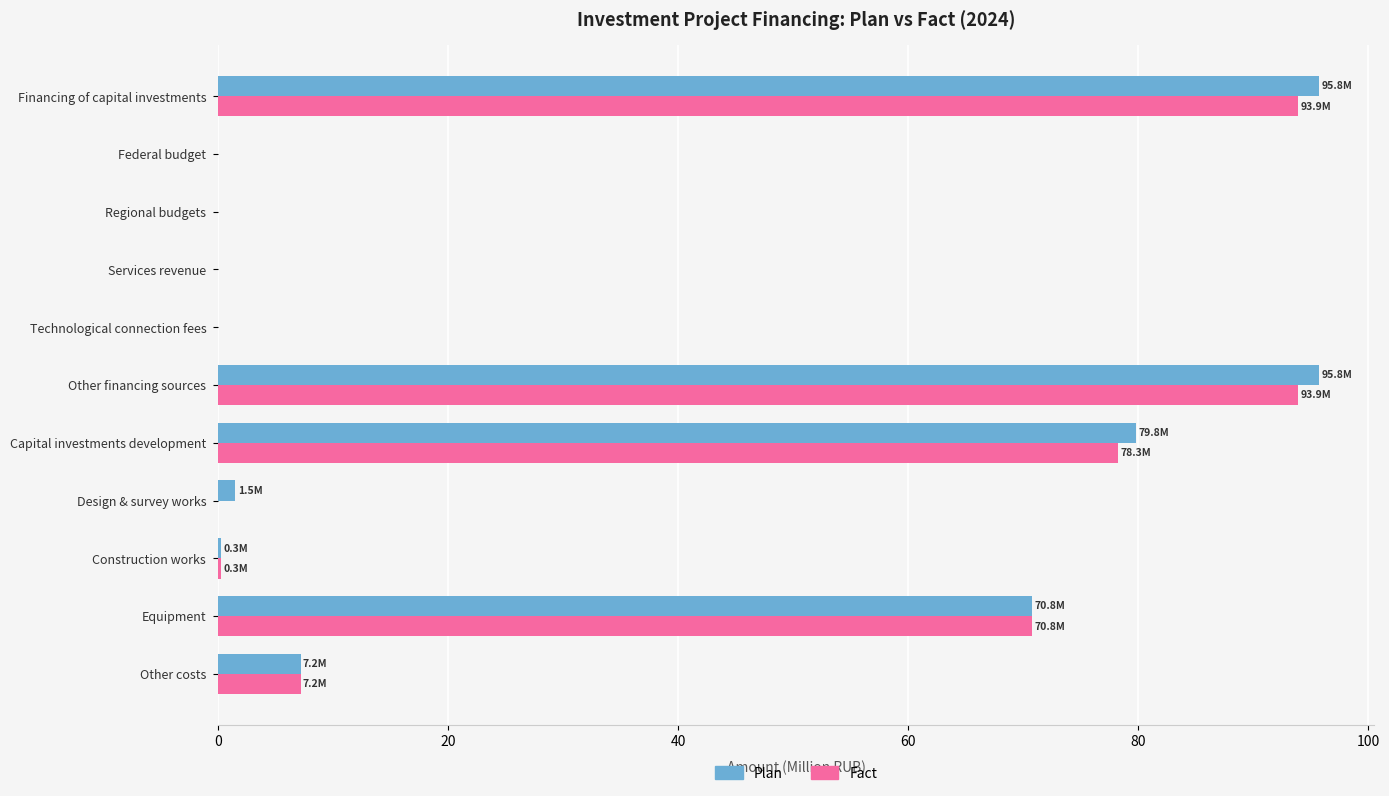

The value of Plan at Federal budget is 0.0. True or false?

True